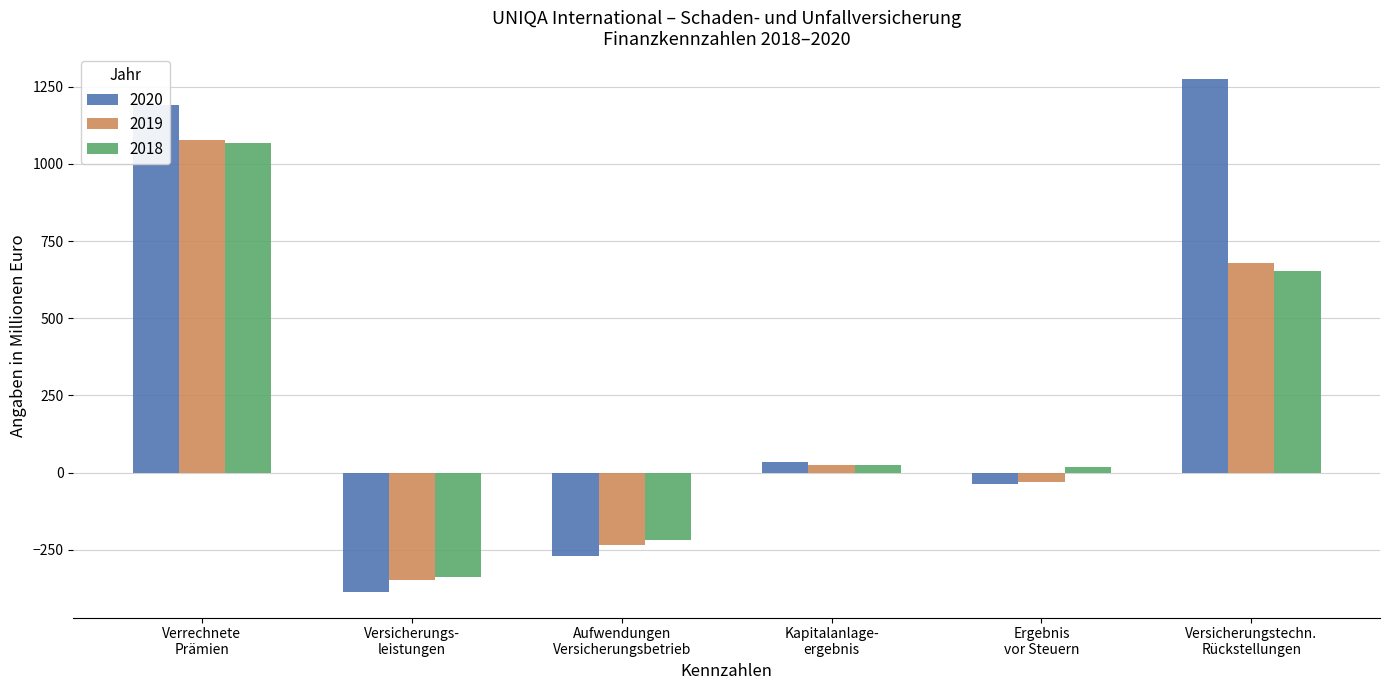

What is the label of the 5th bar from the right?

Versicherungs-
leistungen